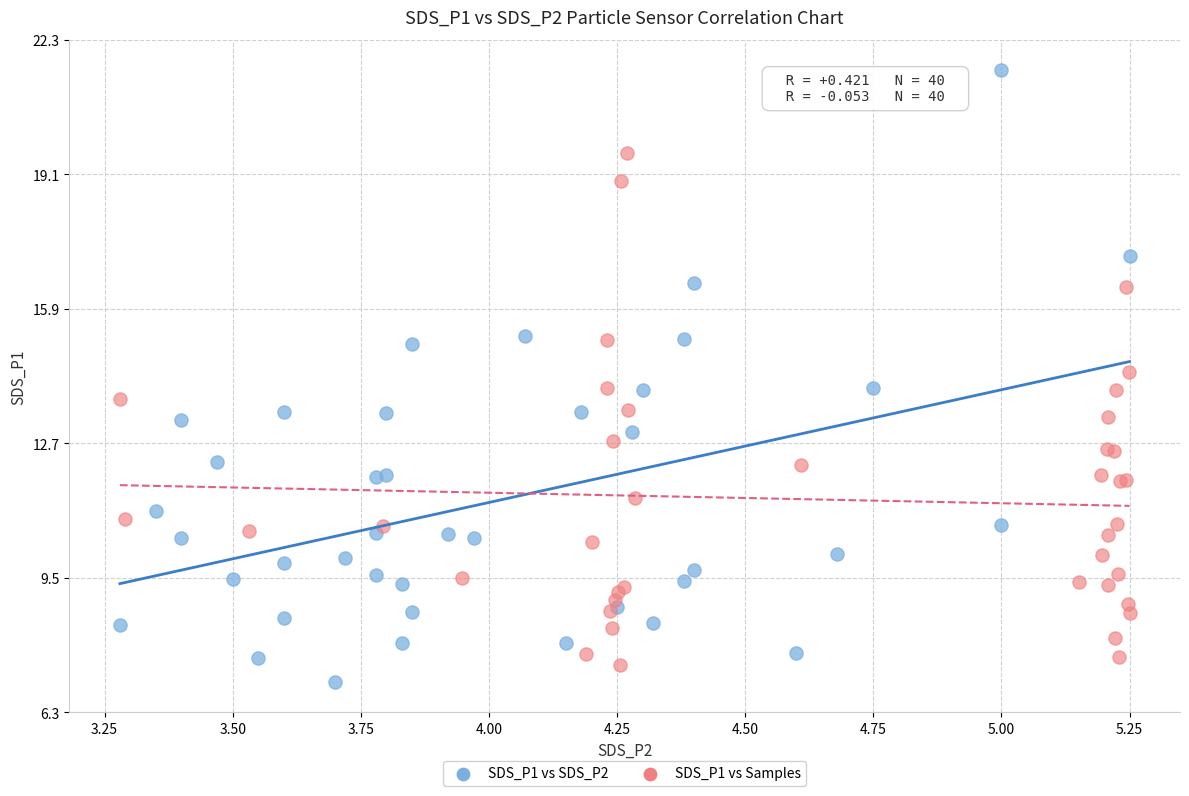

Which series contains the highest Y value?

SDS_P1 vs SDS_P2